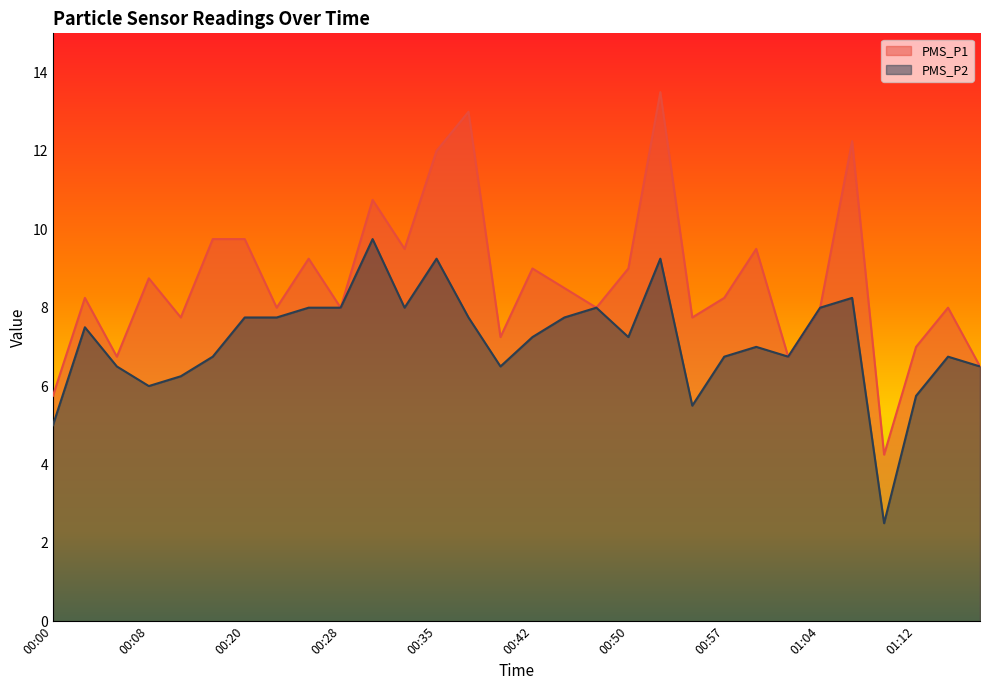

How many lines are shown in the chart?

2